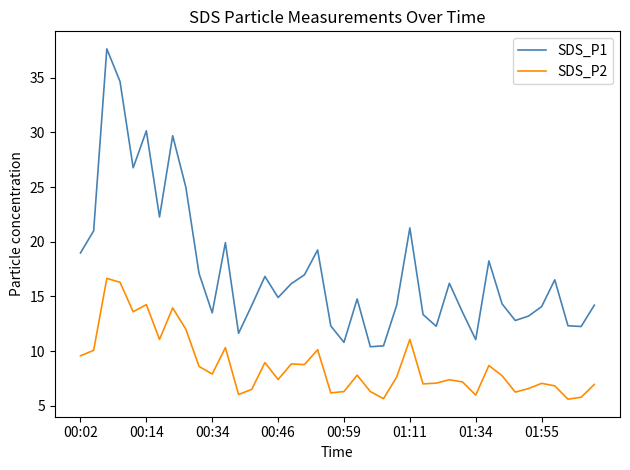

In SDS_P1, how many points are higher than both neighbors (excluding endpoints)?

11